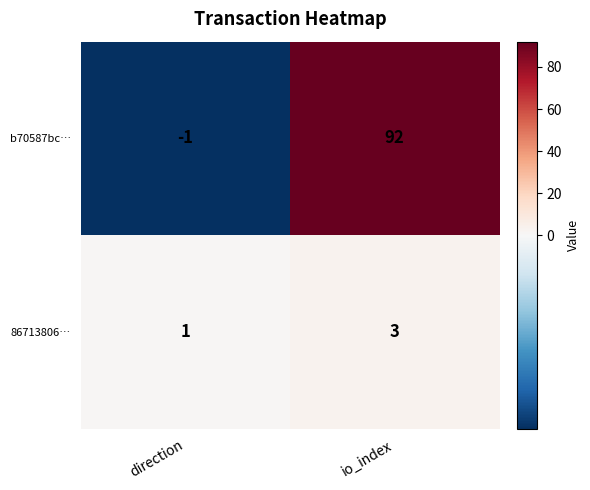

Reading right to left, what are all the values shown in this chart?

b70587bc…: io_index=92	direction=-1
86713806…: io_index=3	direction=1